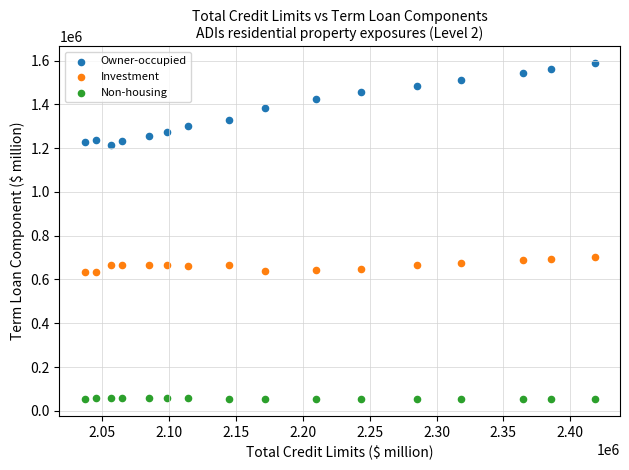

Across all data points, what is the range of X values (max minus min)?

381218.6